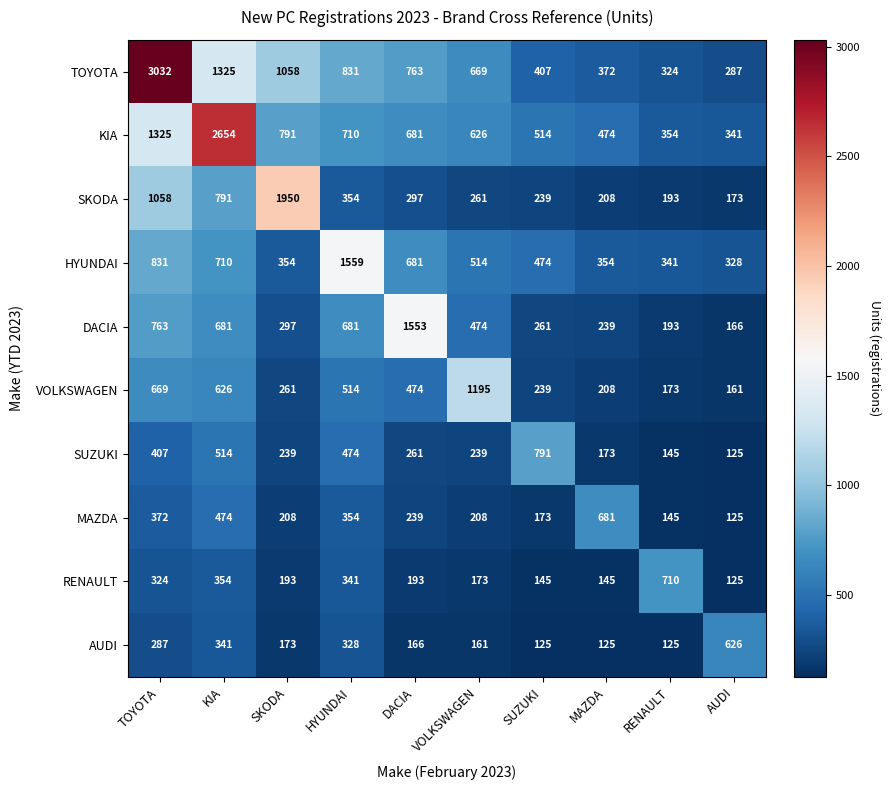

Between HYUNDAI and SUZUKI, which series saw the biggest shift?

HYUNDAI